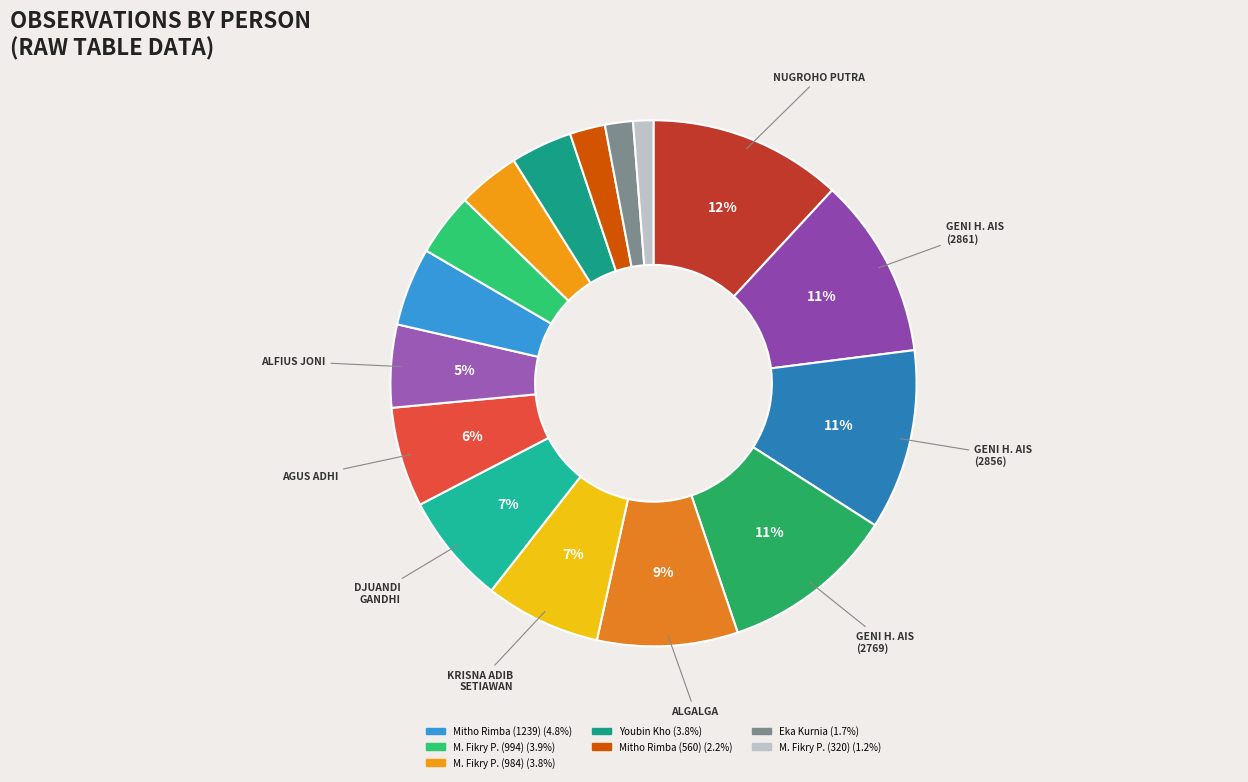

To the nearest percent, what is the difference between the largest and smallest slice percentages?

11%